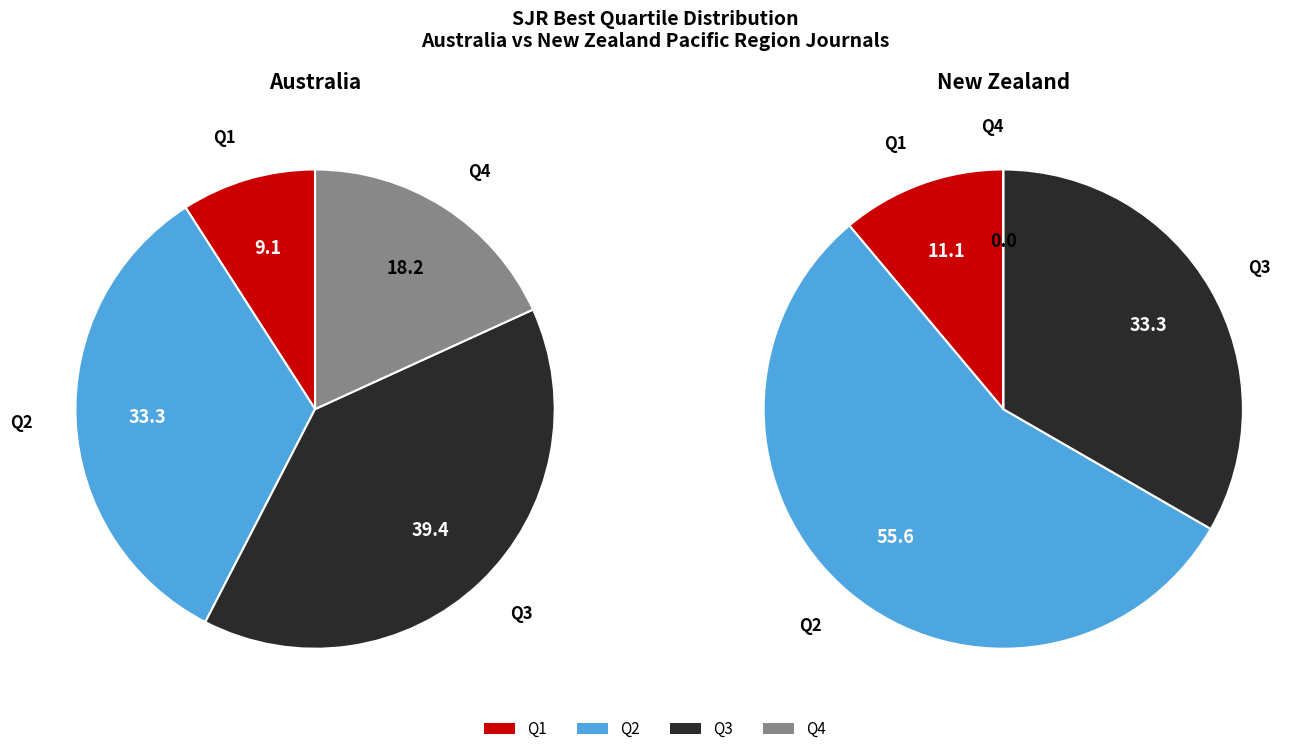

True or false: Q1 accounts for 1% of the total.

False